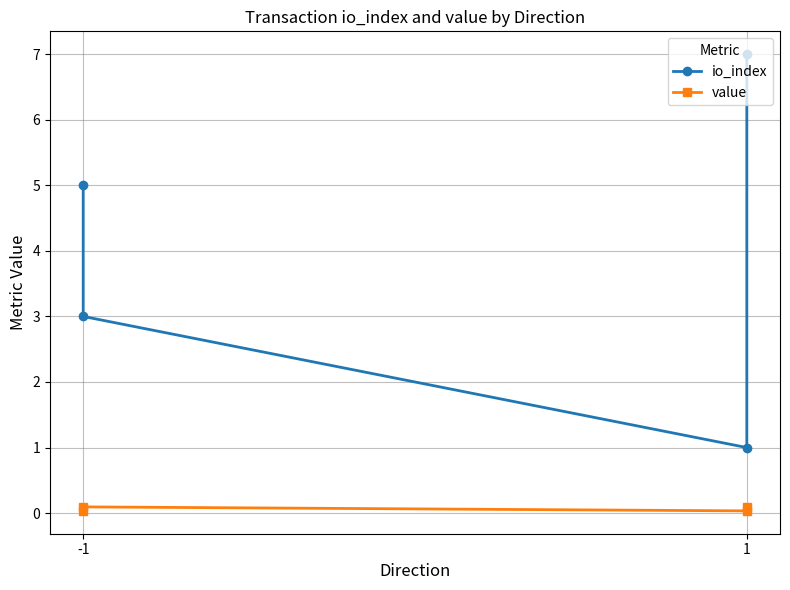

True or false: io_index and value cross at least once.

False